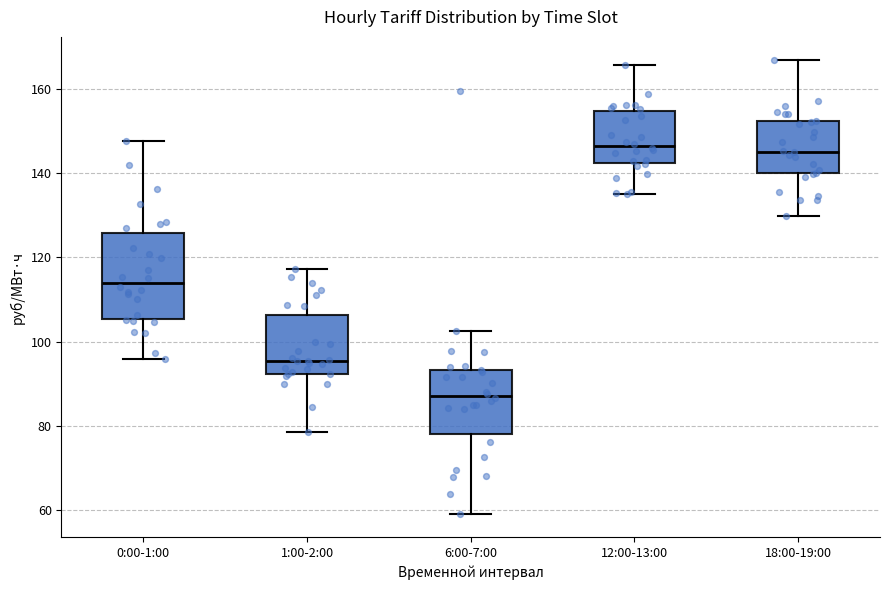

Reading left to right, read every box against the y-axis: the position of its median line, the range the box covers, and the ends of its whiskers. The values are not printed on the chart, so give them approximately, as read against the axis.

0:00-1:00: median 114, box 106 to 126, whiskers 96 to 148
1:00-2:00: median 96, box 92 to 106, whiskers 78 to 118
6:00-7:00: median 86, box 78 to 94, whiskers 58 to 102
12:00-13:00: median 146, box 142 to 154, whiskers 136 to 166
18:00-19:00: median 146, box 140 to 152, whiskers 130 to 168